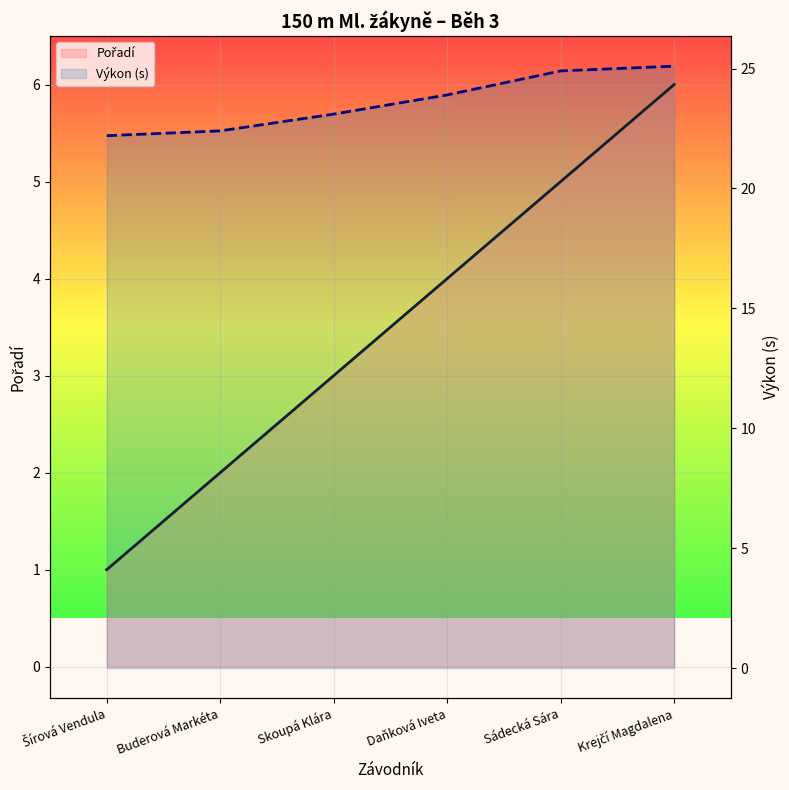

How many data points in Výkon (s) are above 23?

4